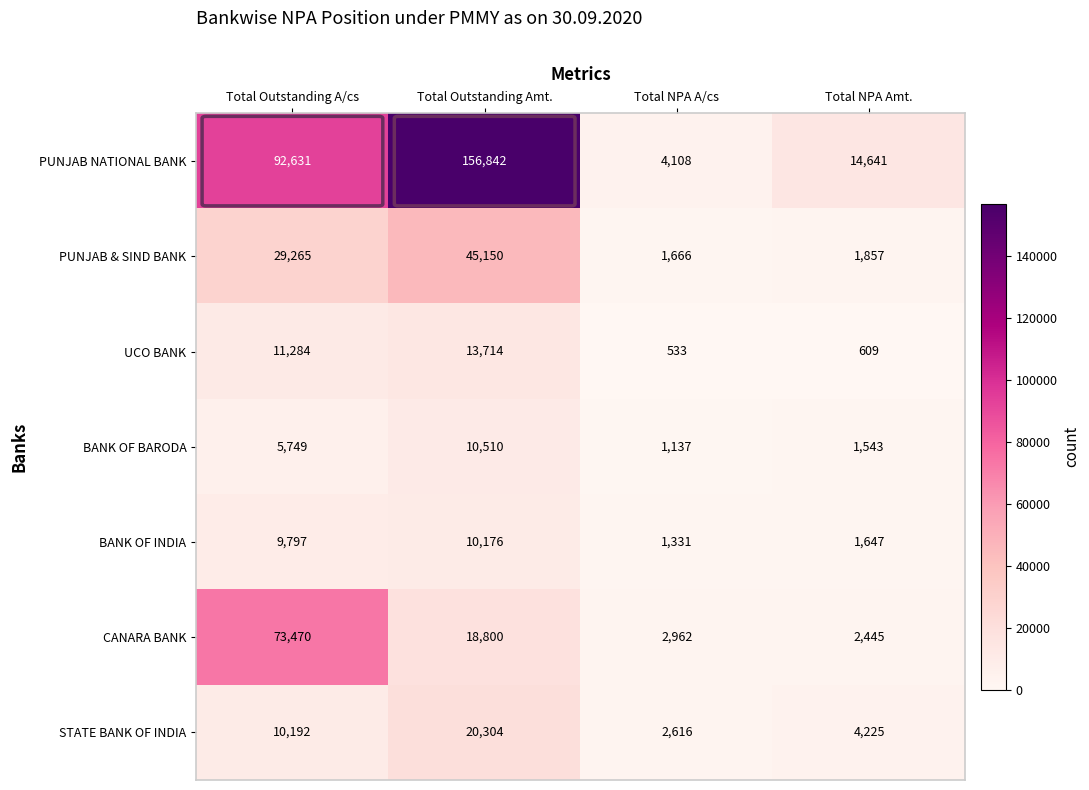

Count the number of categories in the chart.

4